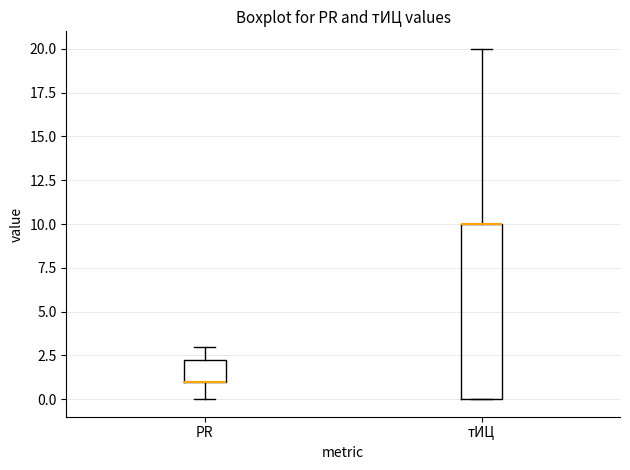

Reading left to right, read every box against the y-axis: the position of its median line, the range the box covers, and the ends of its whiskers. The values are not printed on the chart, so give them approximately, as read against the axis.

PR: median 1.0 (drawn on the box's lower edge), box 1.0 to 2.5, whiskers 0.0 to 3.0
тИЦ: median 10.0 (drawn on the box's upper edge), box 0.0 to 10.0, whiskers 0.0 to 20.0